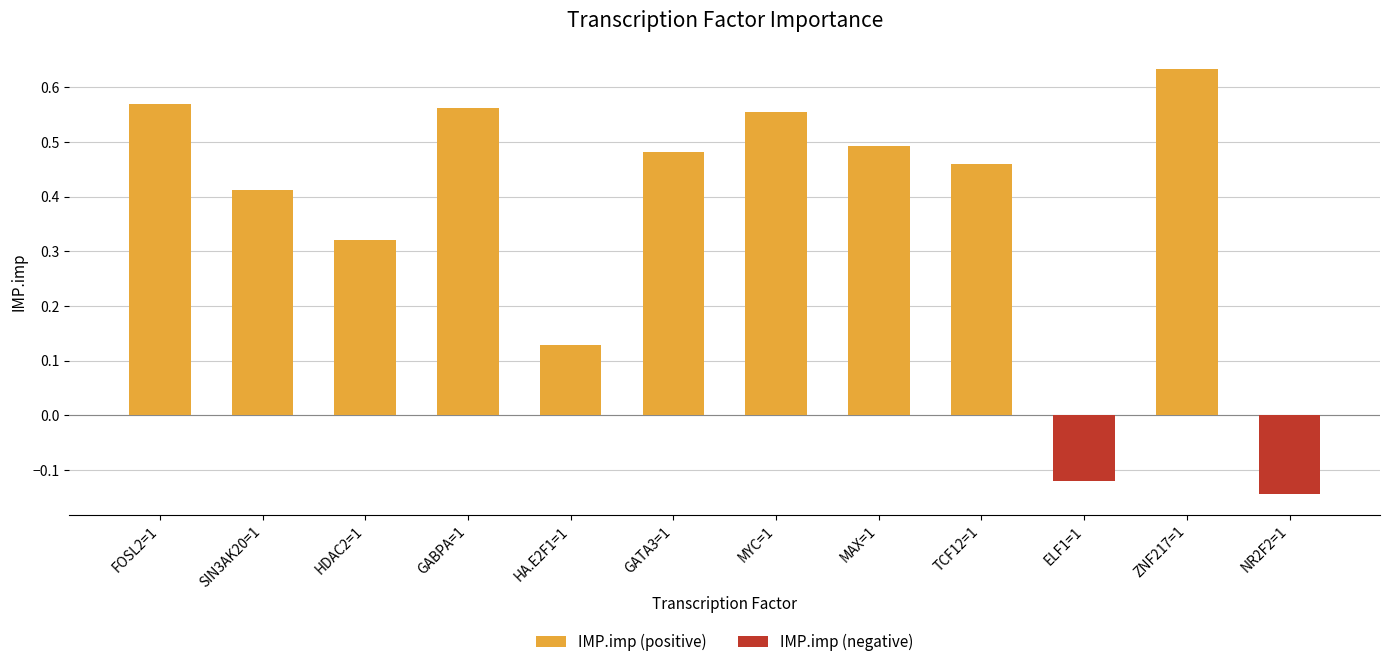

Is it true that the value at GATA3=1 is 0.7?

False